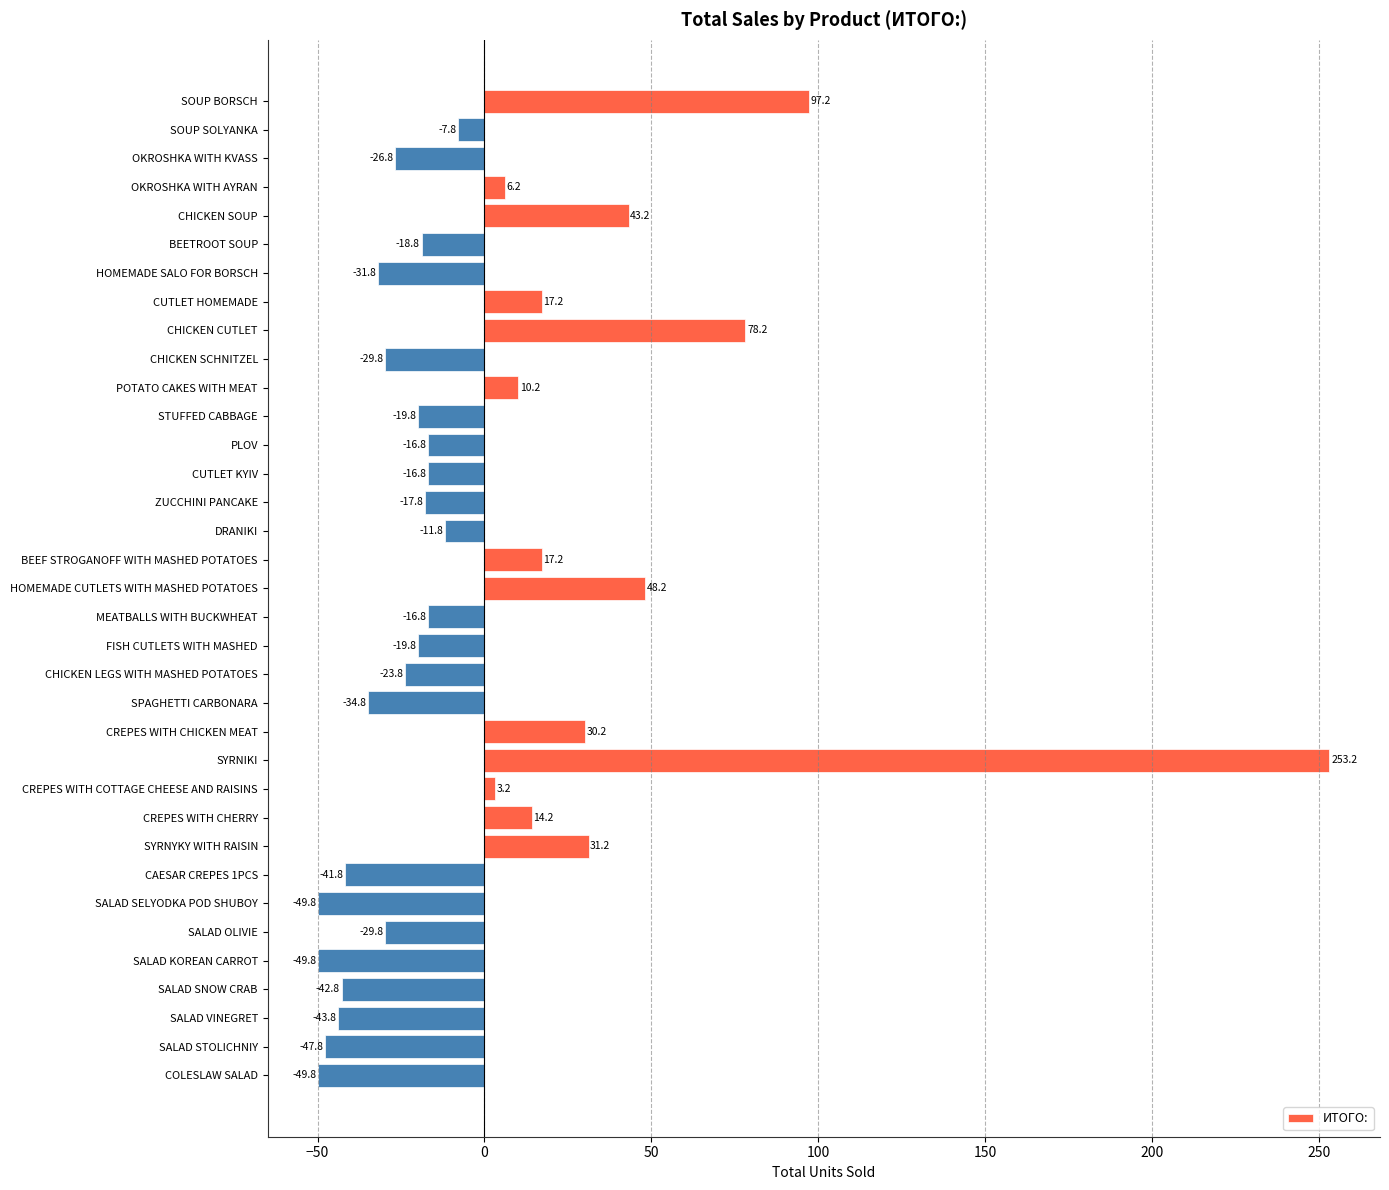

What is the minimum value shown in the chart?

-49.8